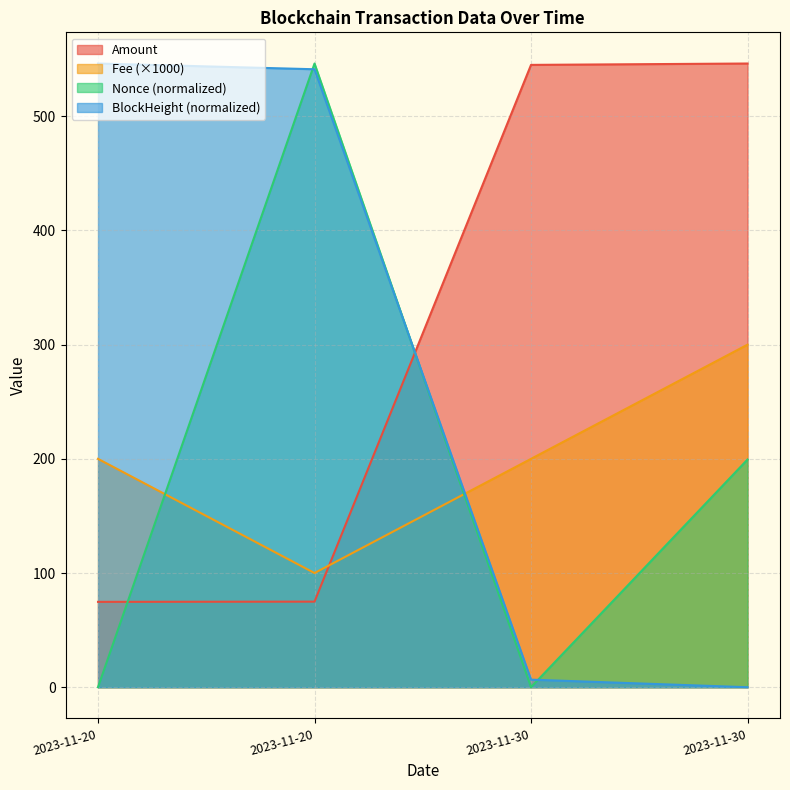

What are all the series names shown in the legend?

Amount, Fee (×1000), Nonce (normalized), BlockHeight (normalized)